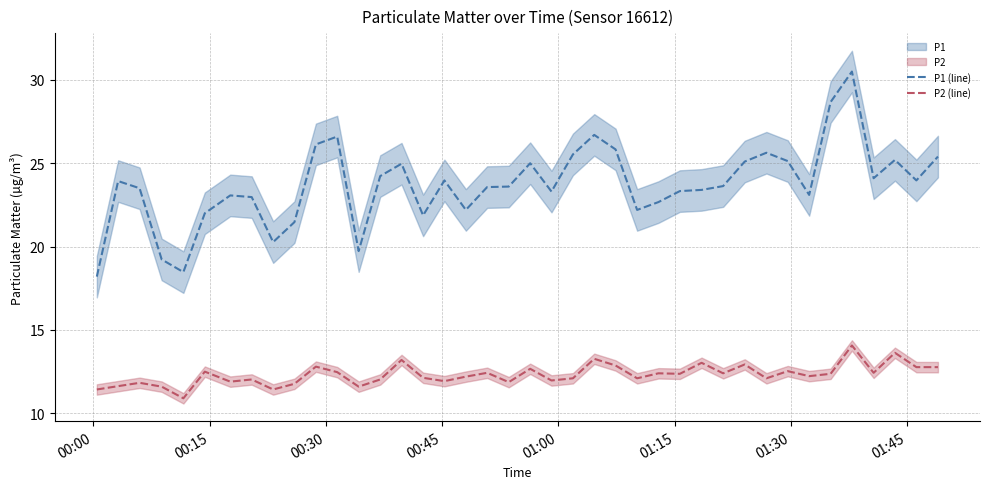

True or false: P1 (line) and P2 (line) cross at least once.

False